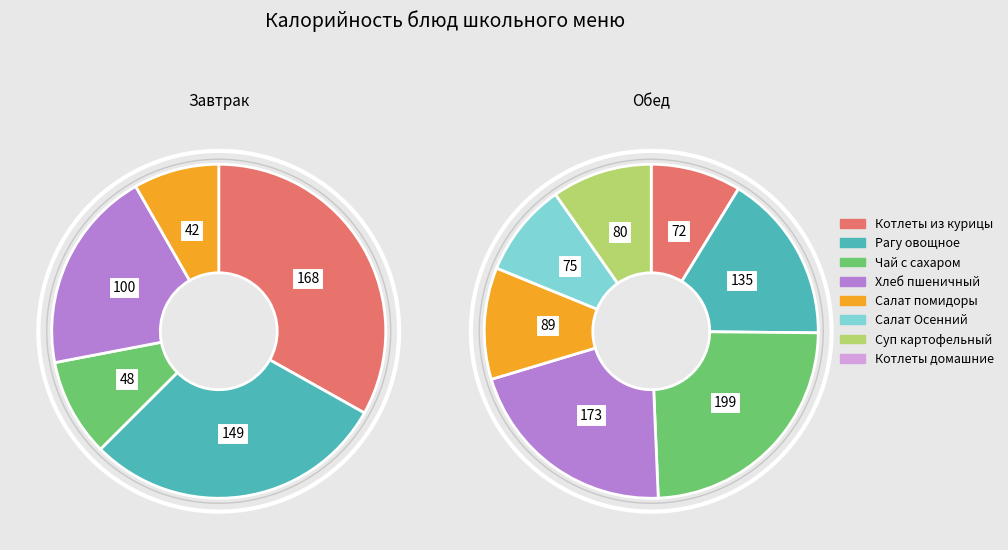

True or false: Котлеты из курицы accounts for 1% of the total.

False